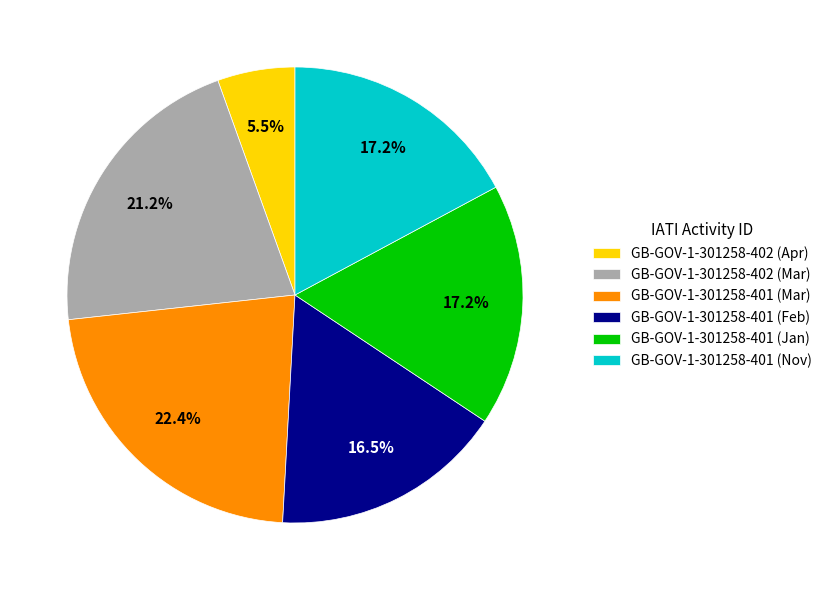

To the nearest percent, what is the average slice percentage?

17%